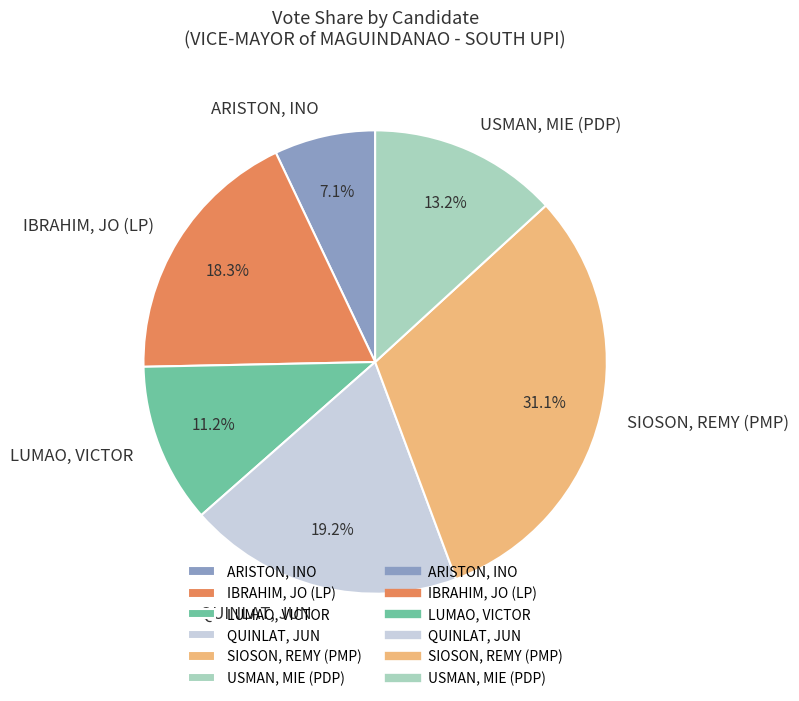

Does any single category account for the majority?

No